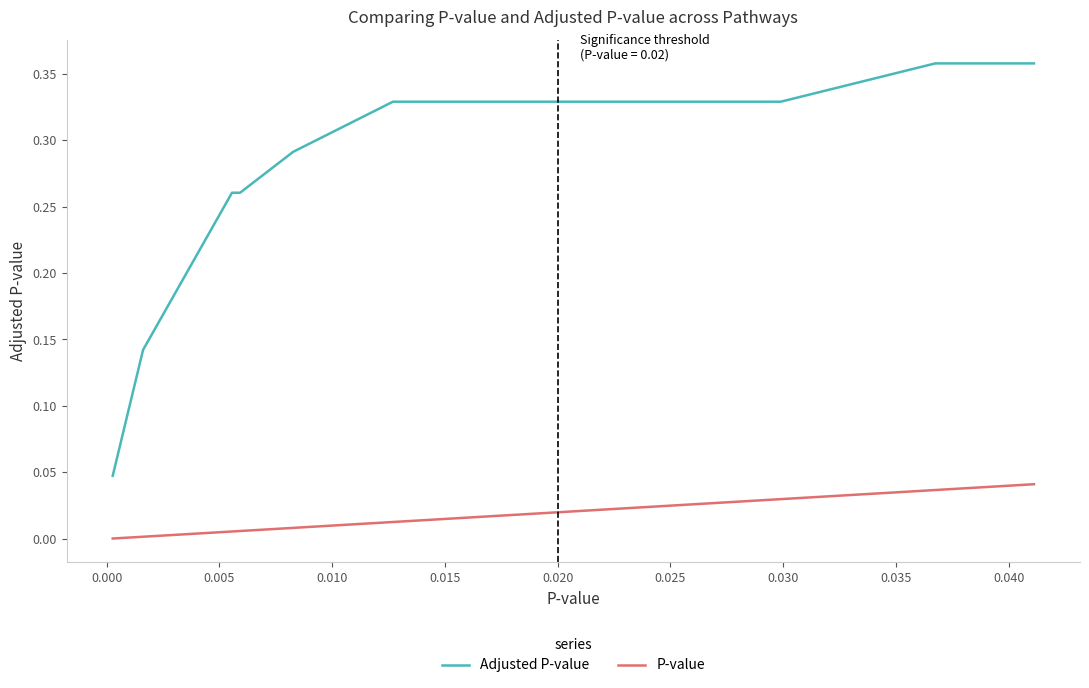

Which series has the largest range (max minus min)?

Adjusted P-value